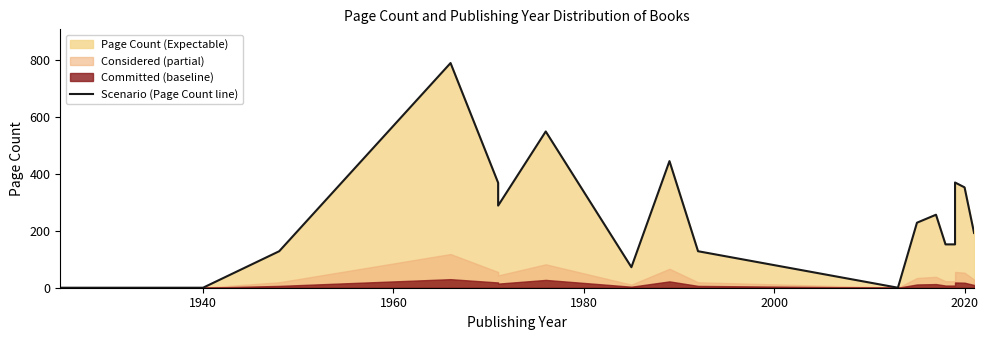

What is the maximum value shown in the chart?

788